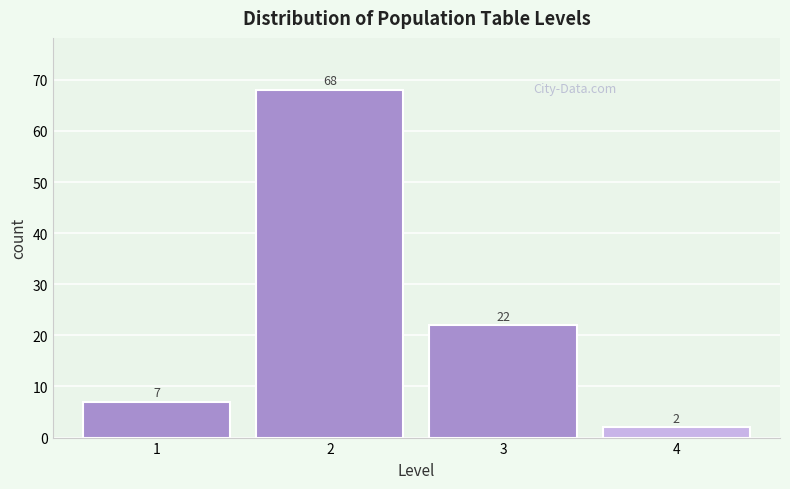

How tall is the bar that spans 3.5 to 4.5 on the x-axis?

2